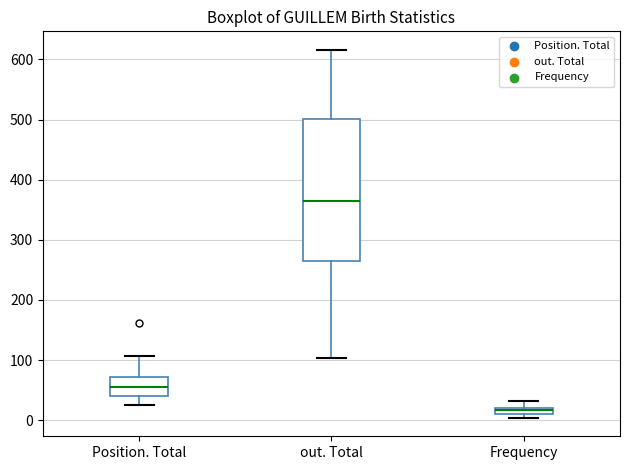

Comparing the boxes themselves (not the whiskers), which one is the tallest?

out. Total